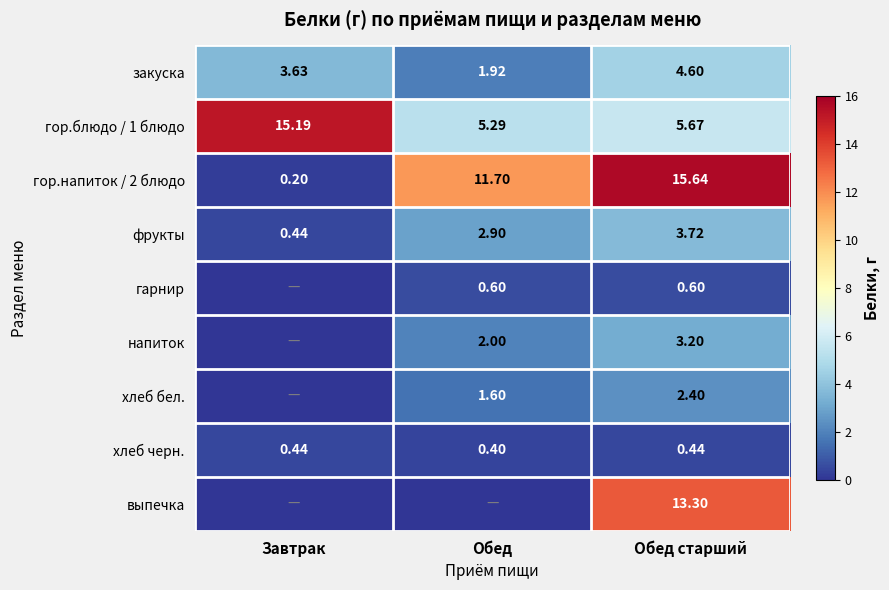

The value of закуска at Завтрак is 5.2. True or false?

False